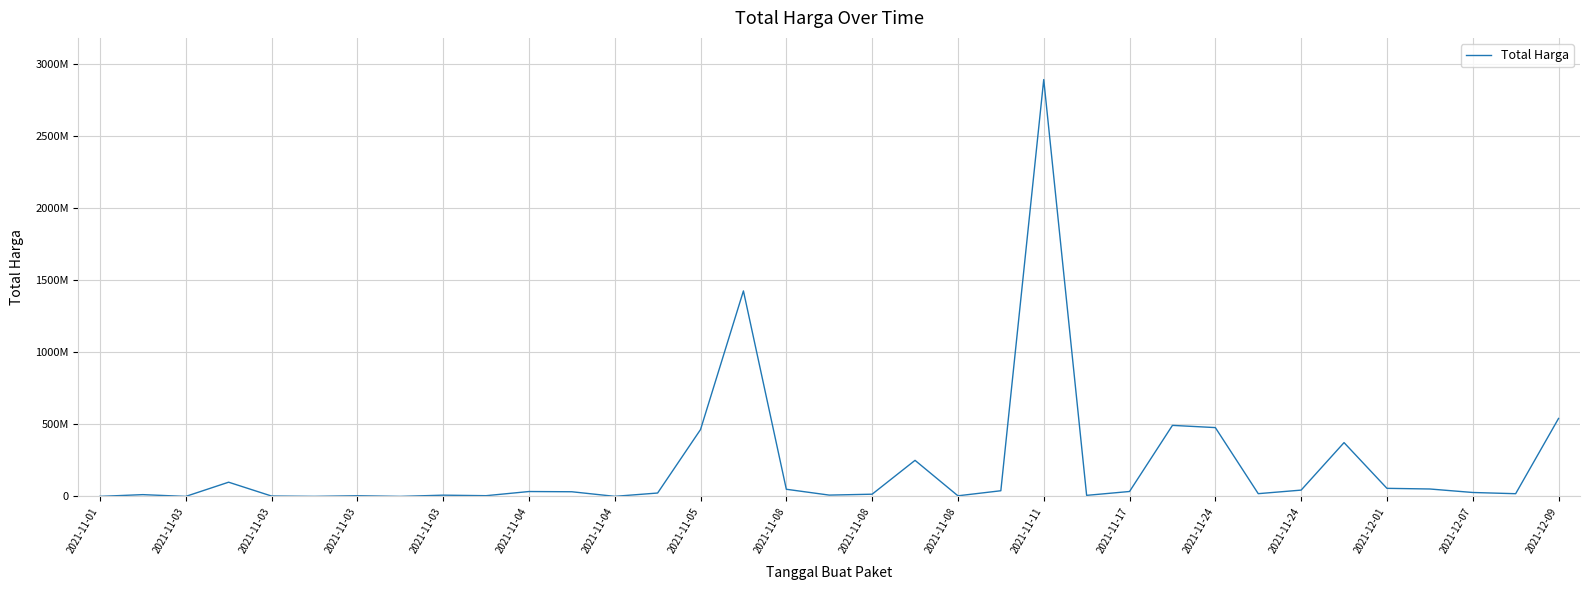

Does the chart have visible grid lines?

Yes